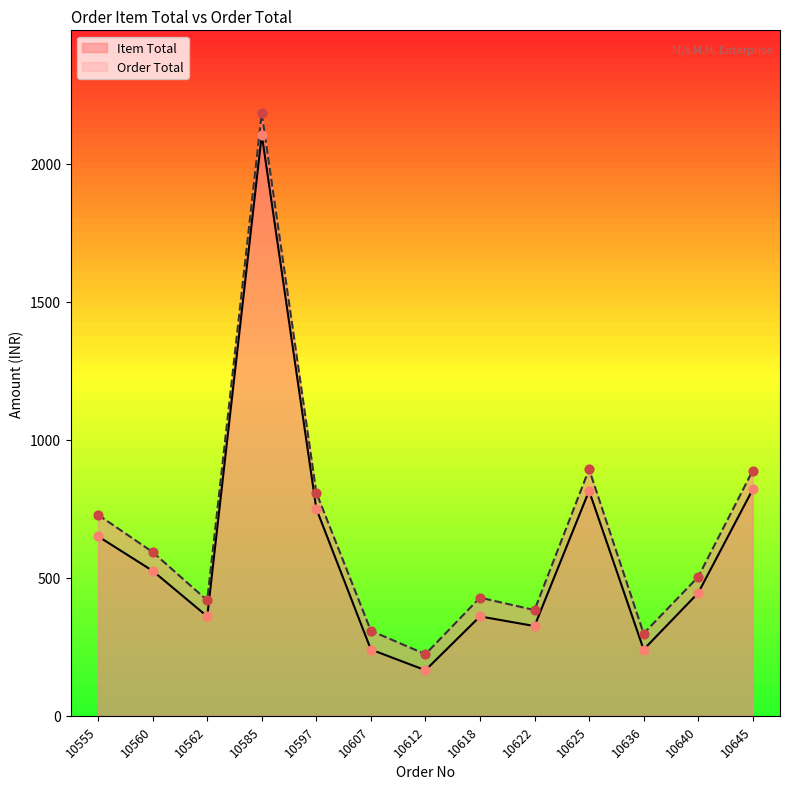

Which series has the largest Y range (max minus min)?

Order Total